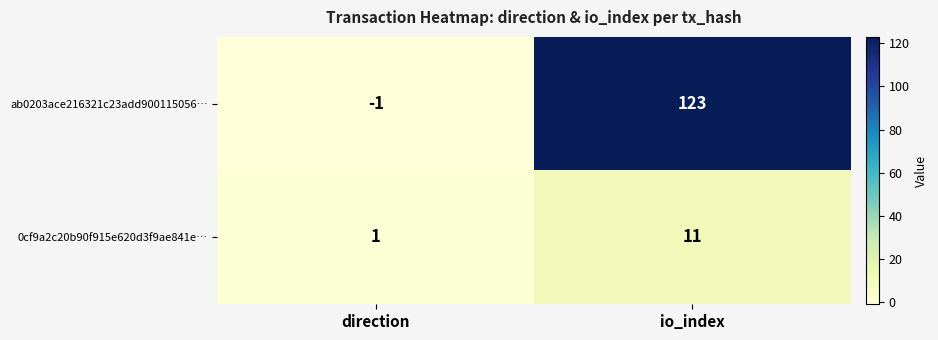

Between direction and io_index, which series saw the biggest shift?

ab0203ace216321c23add900115056…